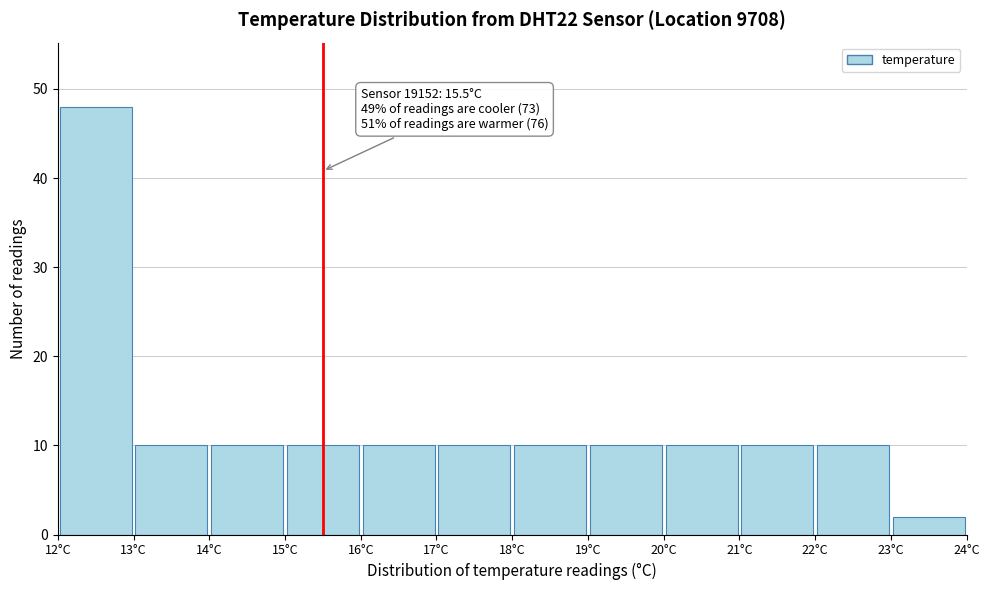

Over which range of the x-axis is the bar tallest?

12 to 13